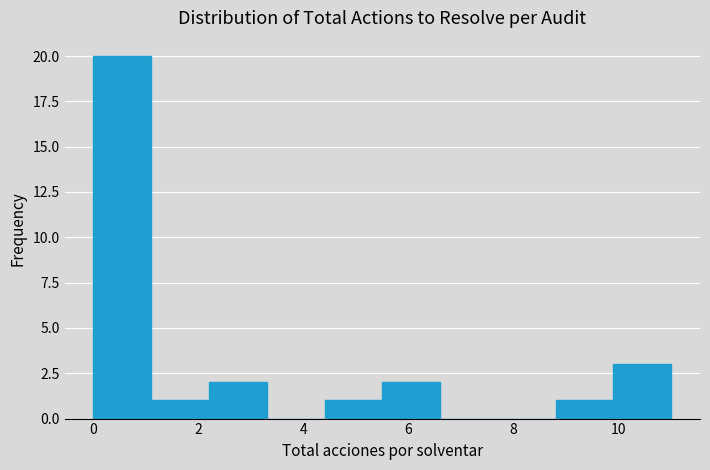

What is the height of the bar covering 8.8 to 9.9 on the x-axis? Neither the bar edges nor the heights are printed on the chart, so give them approximately, as read against the axes.

1